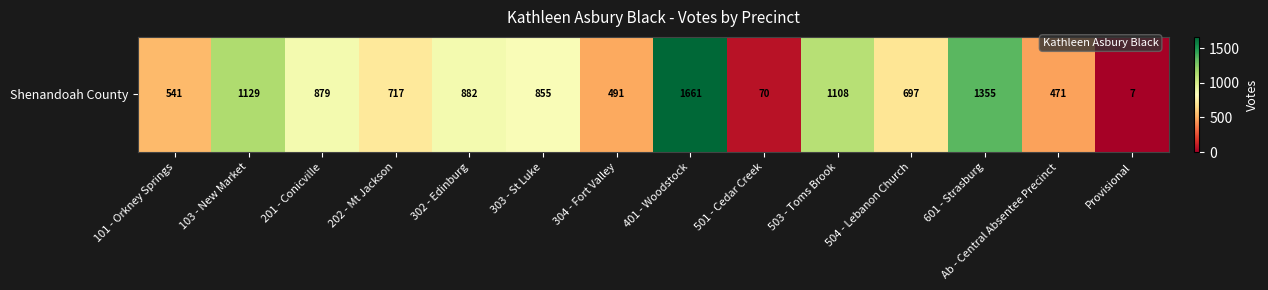

Reading left to right, extract all data points from this chart.

541	1129	879	717	882	855	491	1661	70	1108	697	1355	471	7